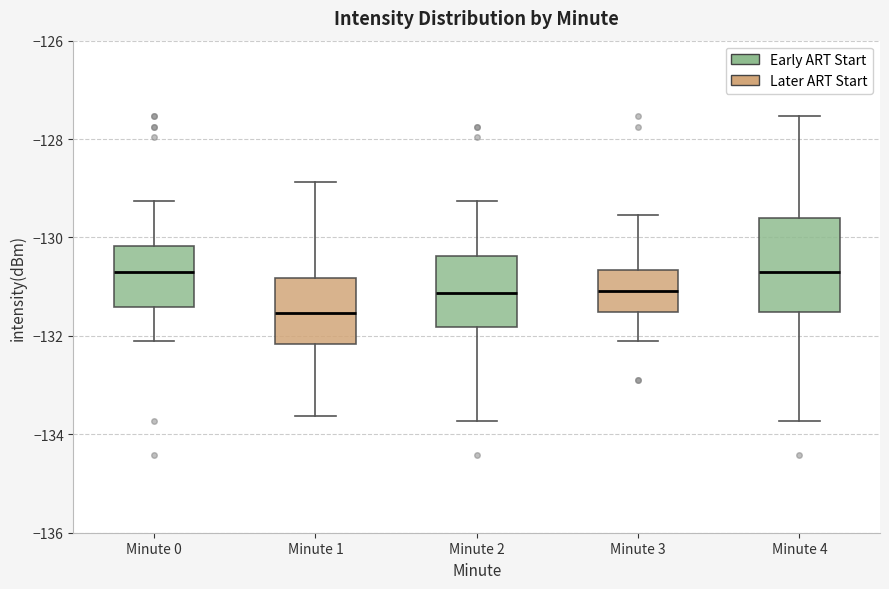

Which box is the tallest, from its lower edge to its upper edge?

Minute 4